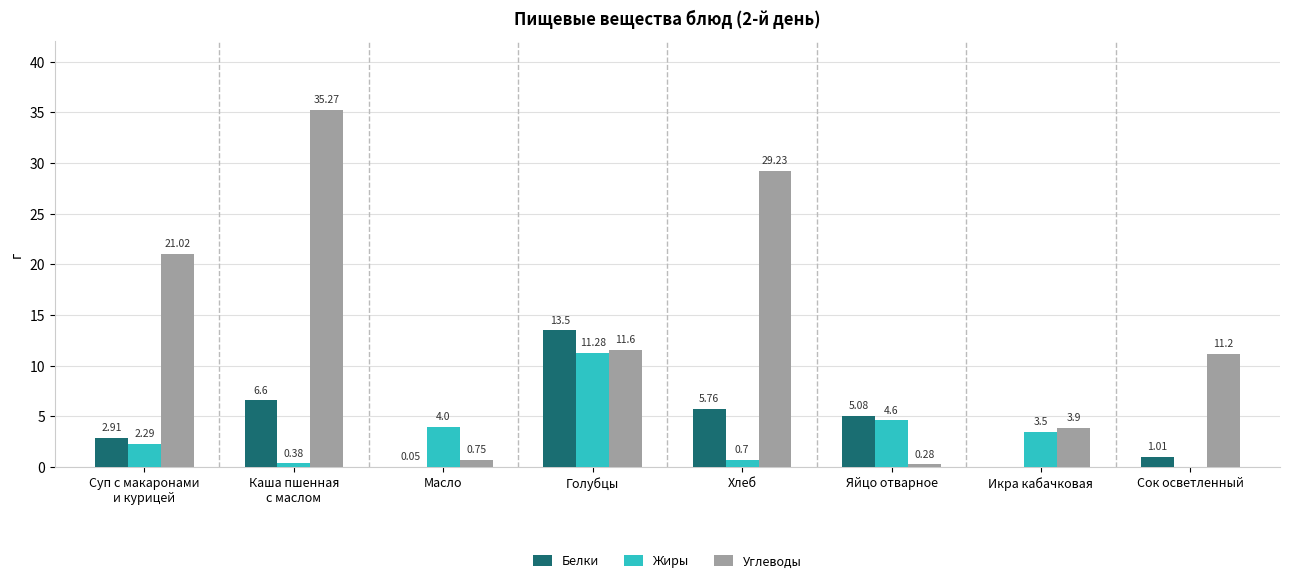

What is the sum of all Жиры values?

26.8